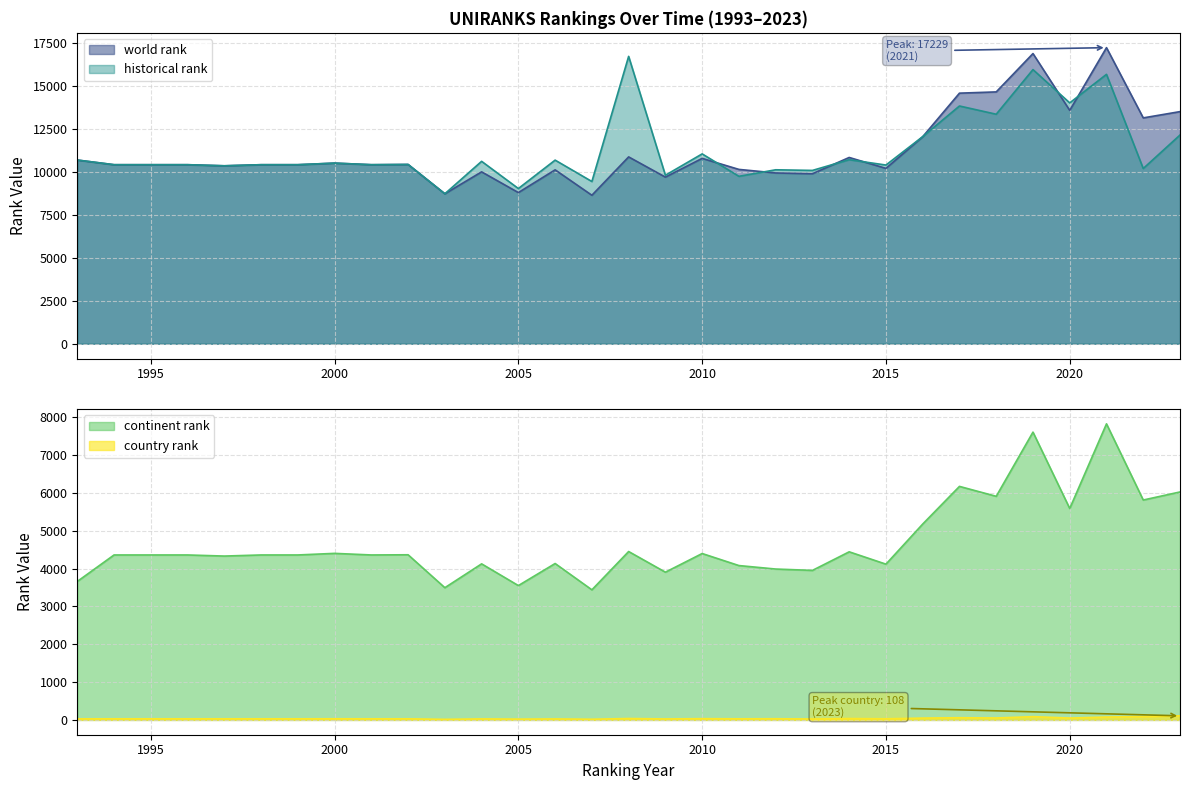

True or false: historical rank and continent rank intersect in this chart.

False